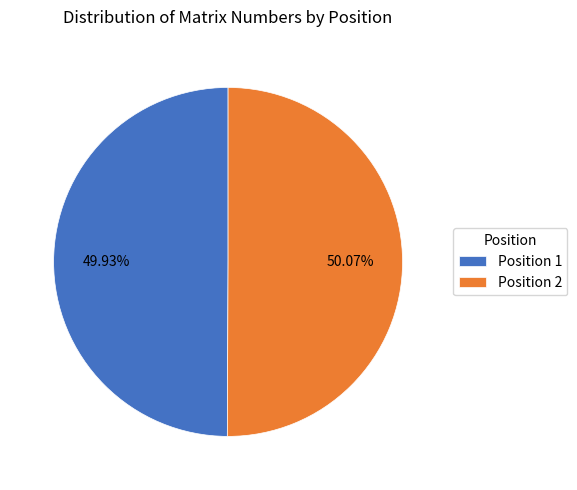

Do Position 1 and Position 2 together represent more than half of the pie?

Yes